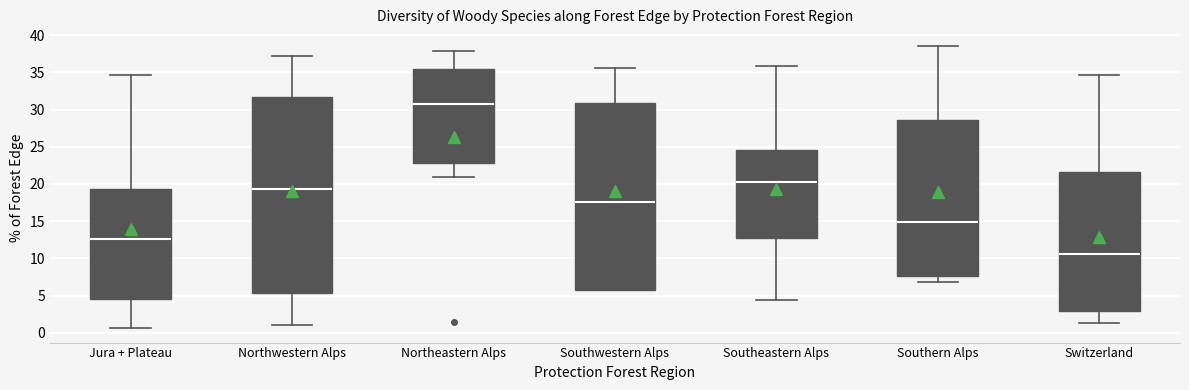

Which box is the tallest, from its lower edge to its upper edge?

Northwestern Alps